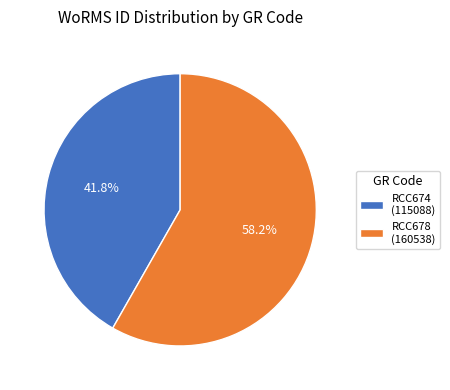

To the nearest percent, what portion does RCC674 represent?

42%